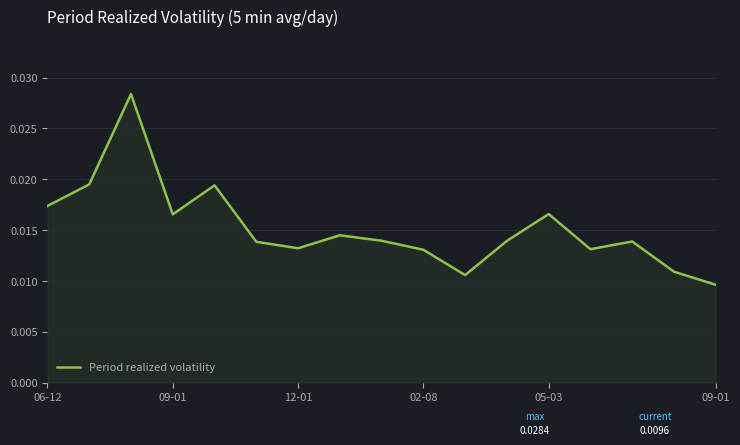

Is this an area chart (filled region under the line)?

Yes